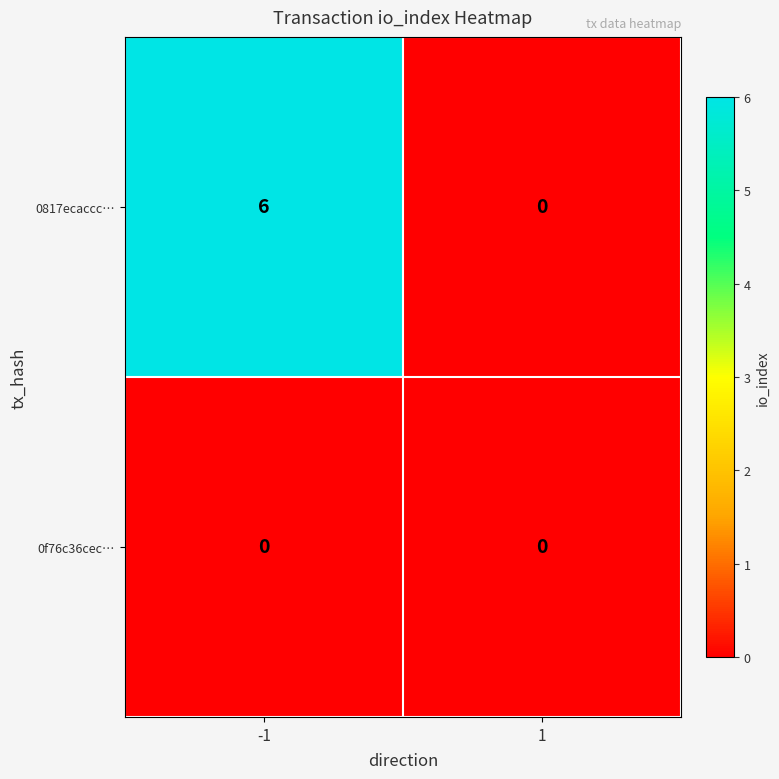

List the series in order of their overall mean, highest first.

0817ecaccc…, 0f76c36cec…